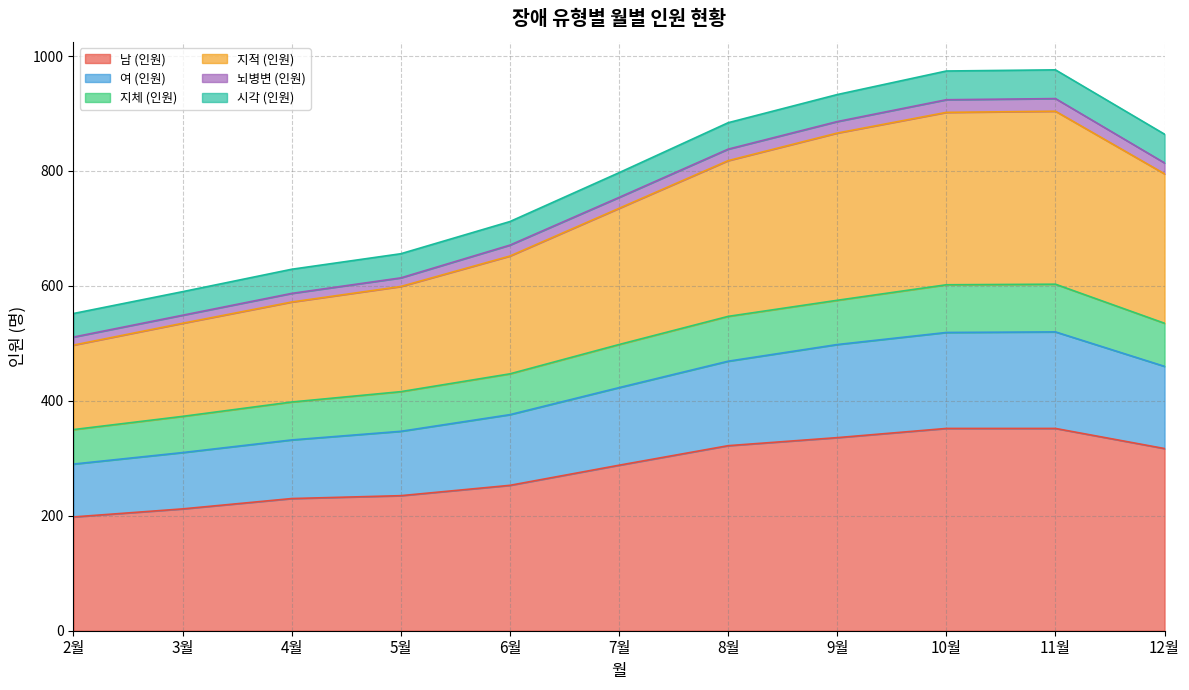

Does the chart have visible grid lines?

Yes